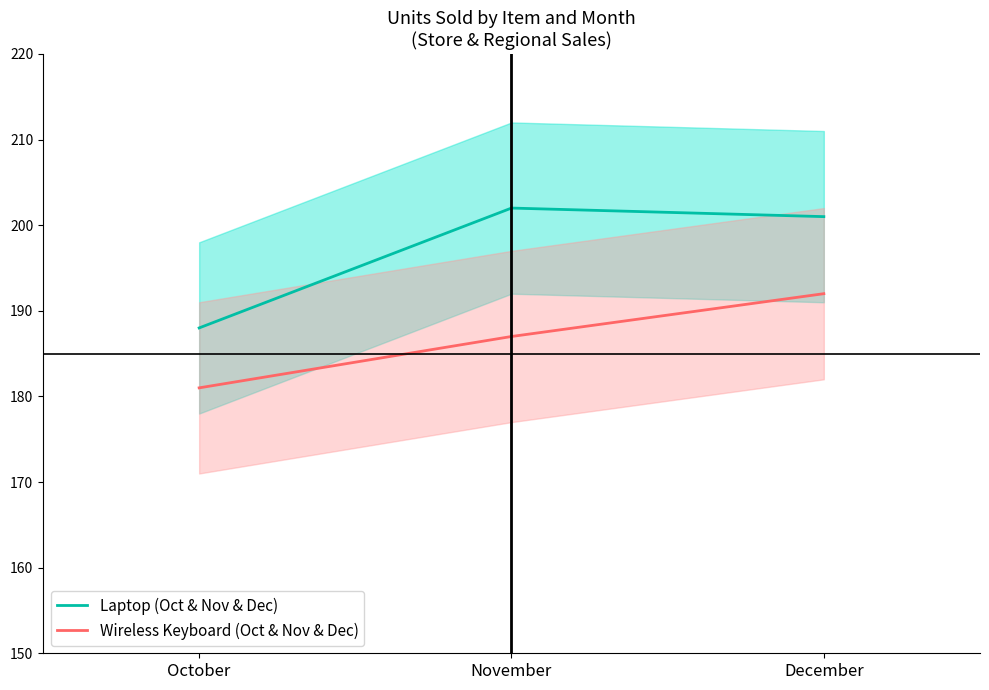

At how many categories does at least one series exceed 184?

3